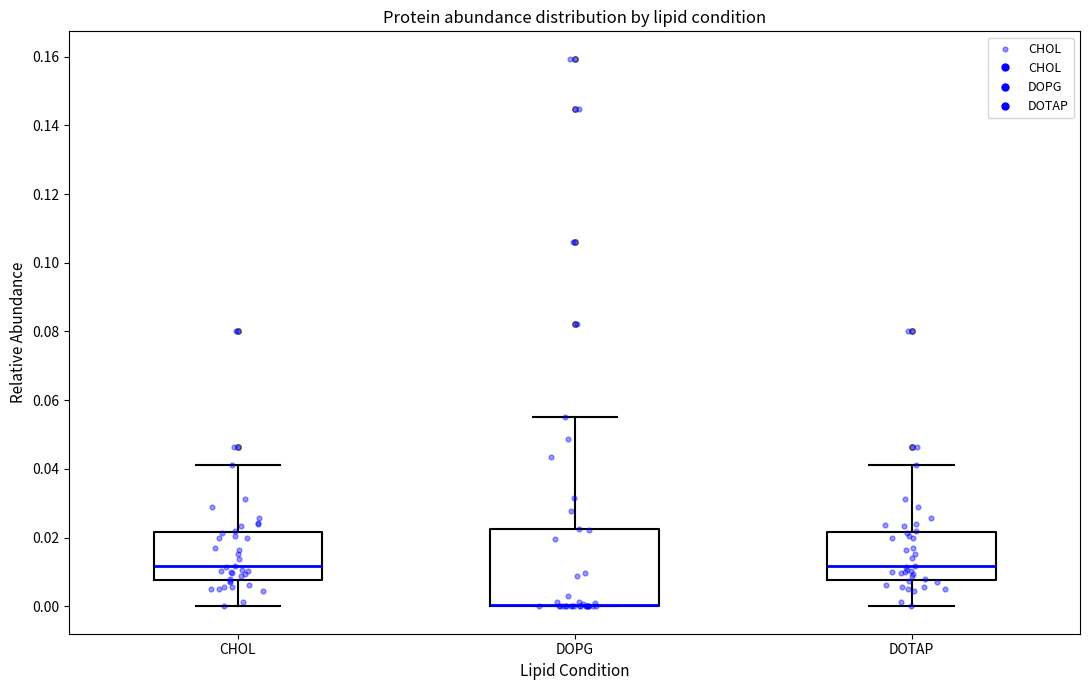

Comparing the boxes themselves (not the whiskers), which one is the tallest?

DOPG